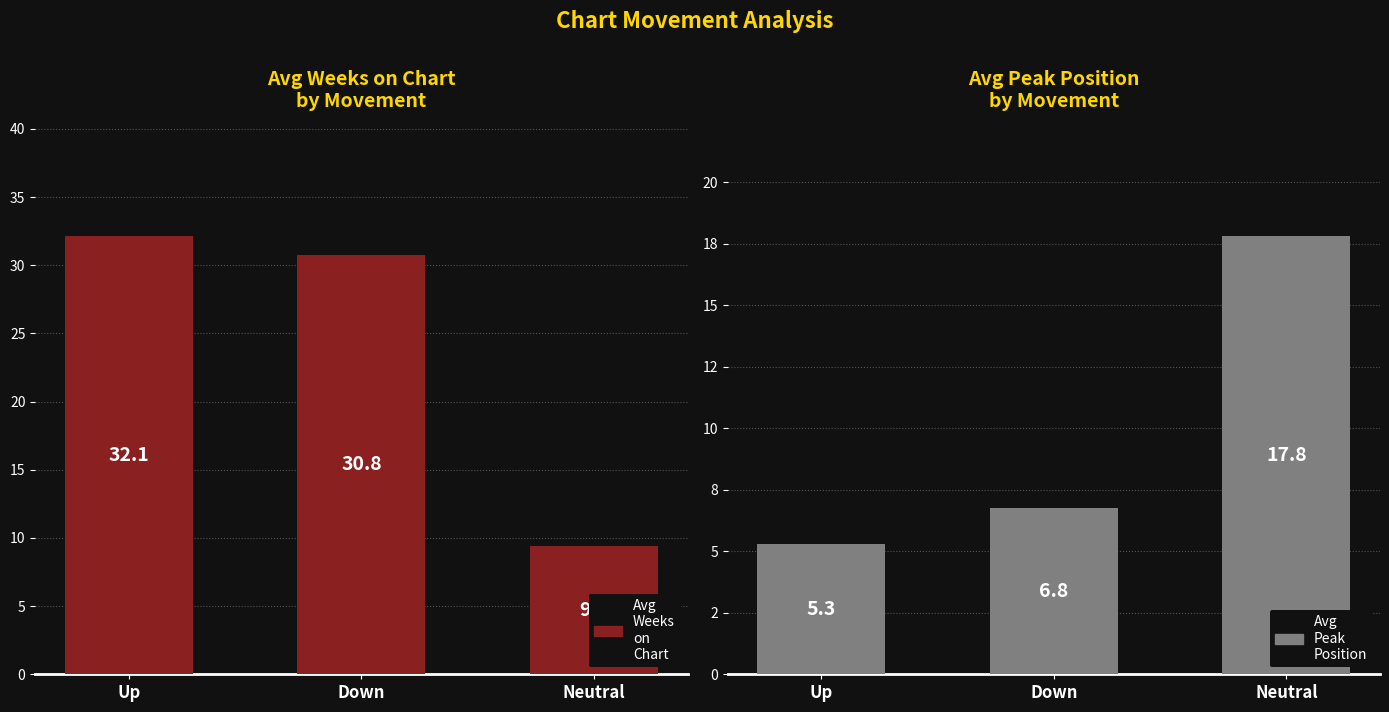

Reading left to right, transcribe all the data shown in this chart.

Avg Weeks on Chart: Up=32.1	Down=30.8	Neutral=9.4
Avg Peak Position: Up=5.3	Down=6.8	Neutral=17.8